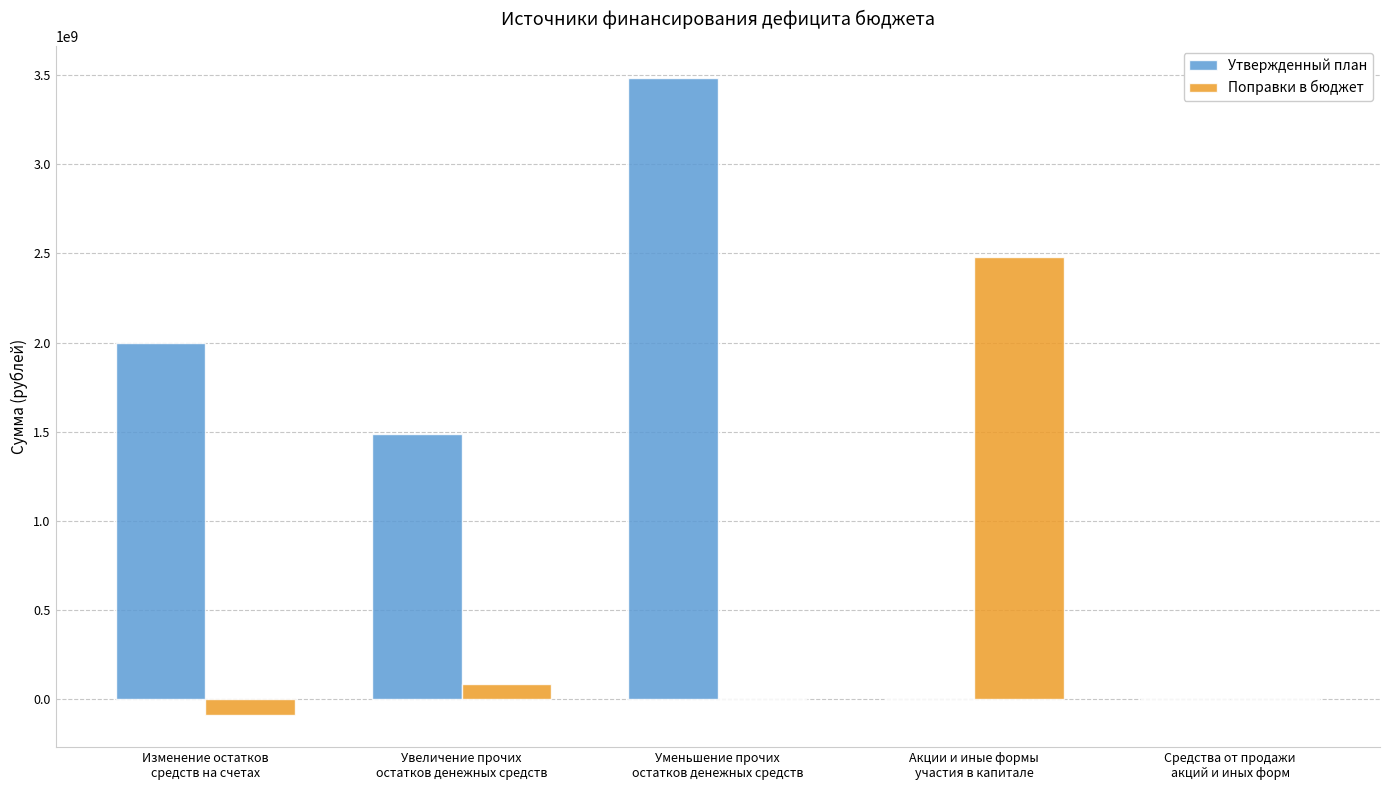

Count the number of categories in the chart.

5